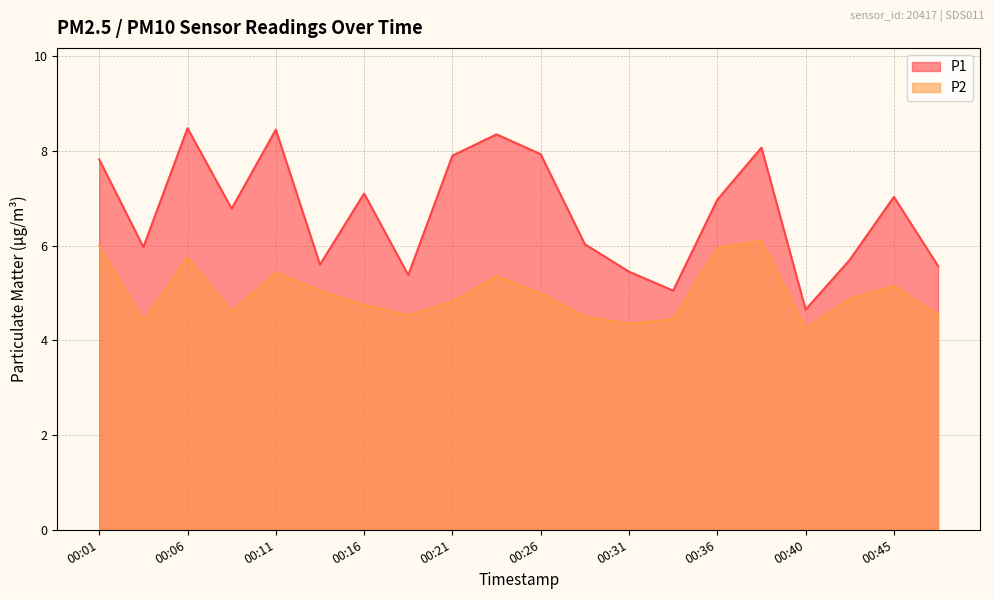

At how many categories does at least one series exceed 6?

12